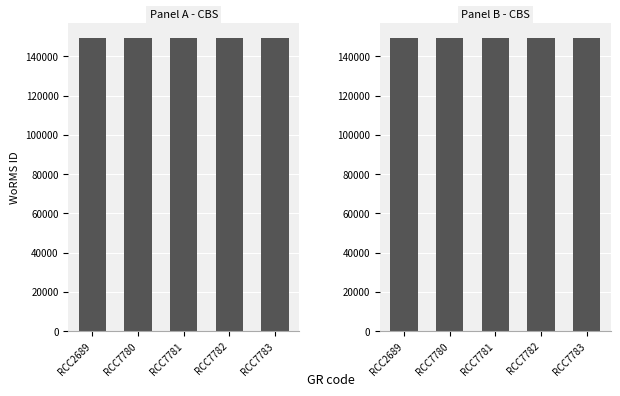

What is the change in value from RCC2689 to RCC7781?

+1